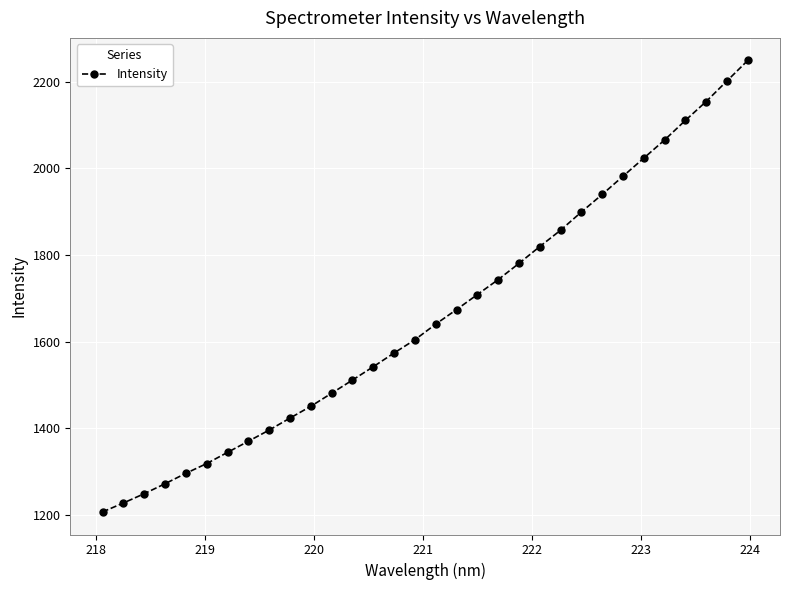

What is the smallest value displayed?

1207.1